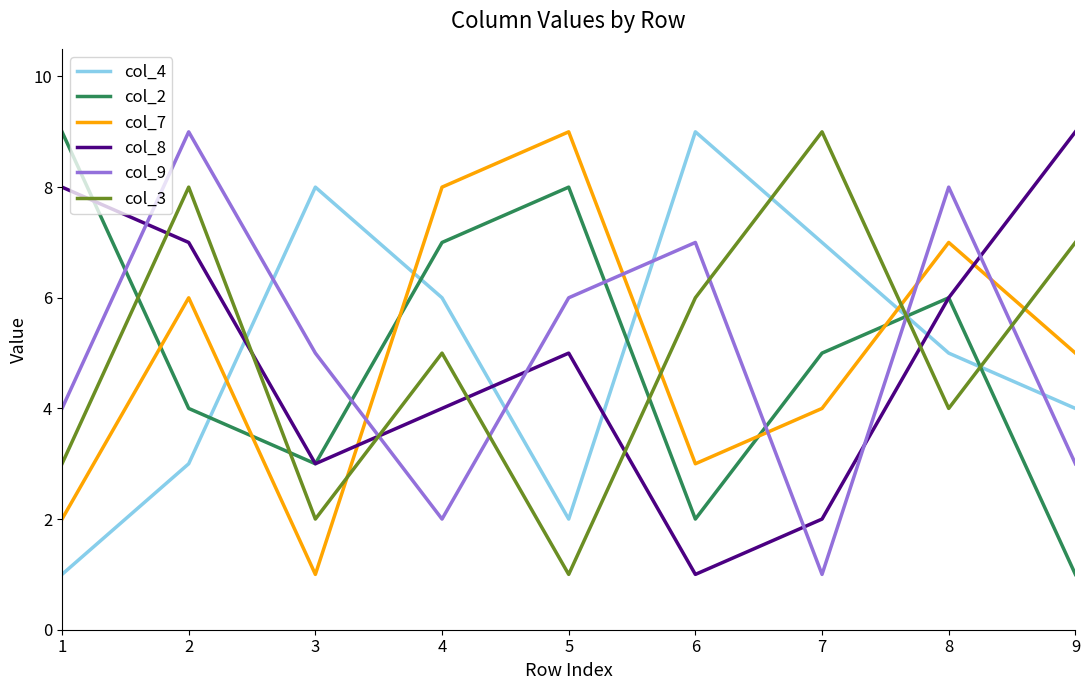

Count the col_8 values in the range 3 to 7.

5